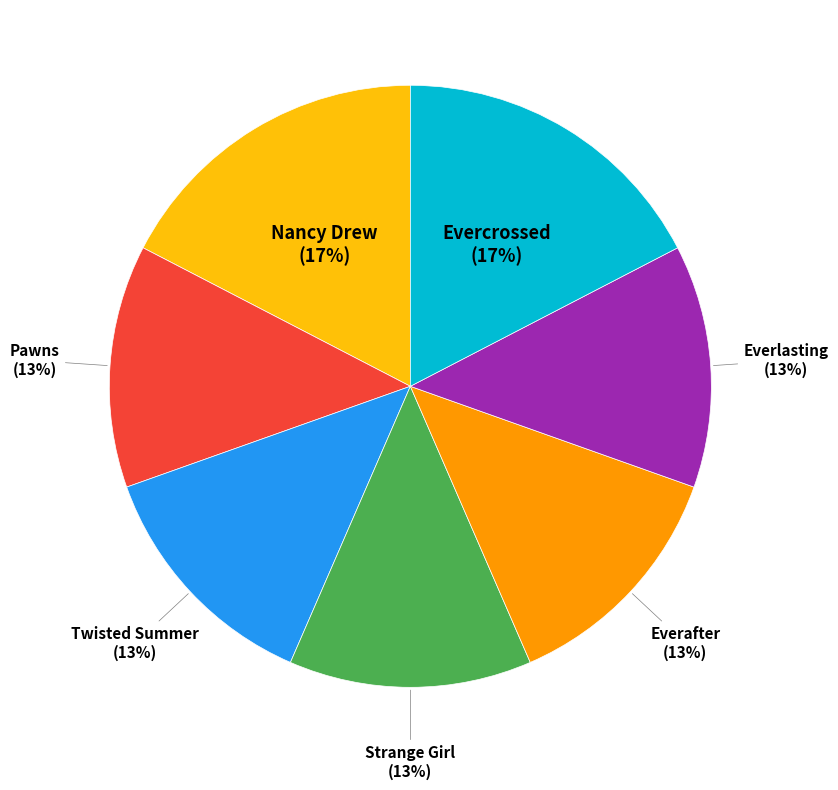

To the nearest percent, what portion does Evercrossed represent?

17%